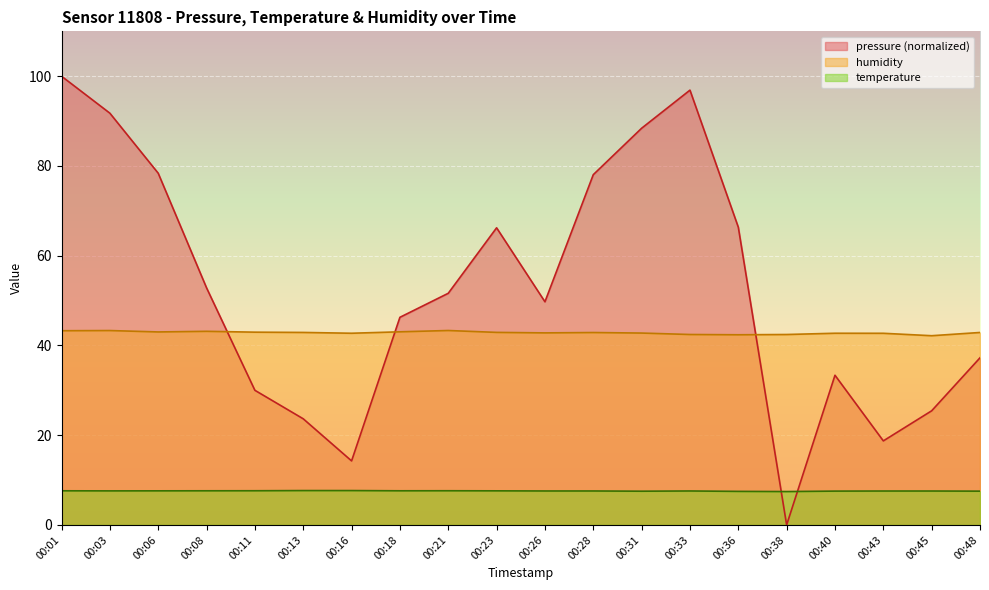

What is the total value across all series at 00:23?

116.7